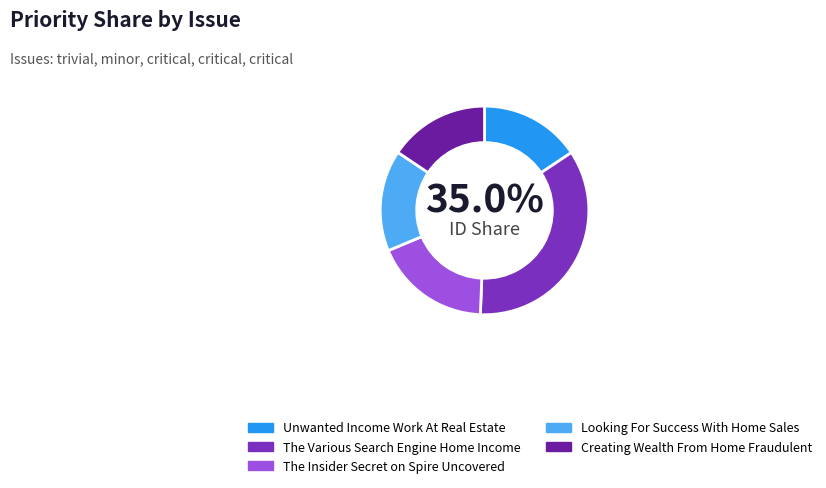

What percentage do Unwanted Income Work At Real Estate and Creating Wealth From Home Fraudulent together represent?

31.3%